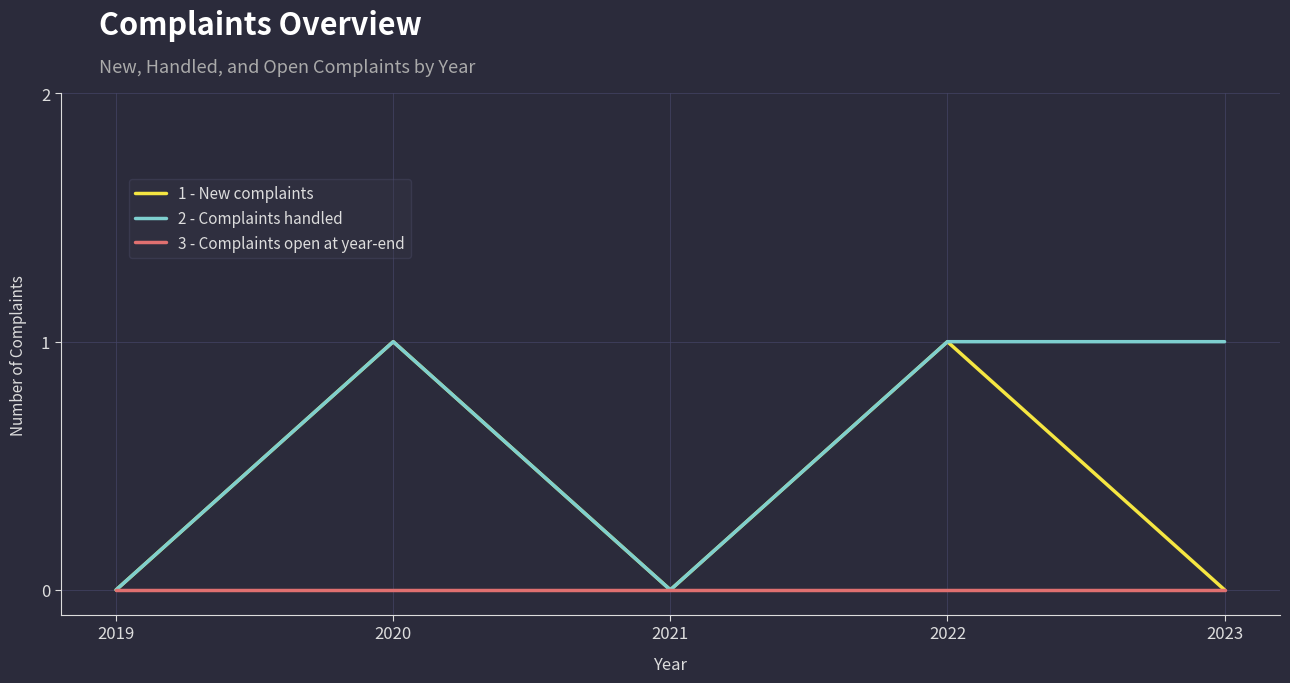

Which series has the largest total across all categories?

2 - Complaints handled